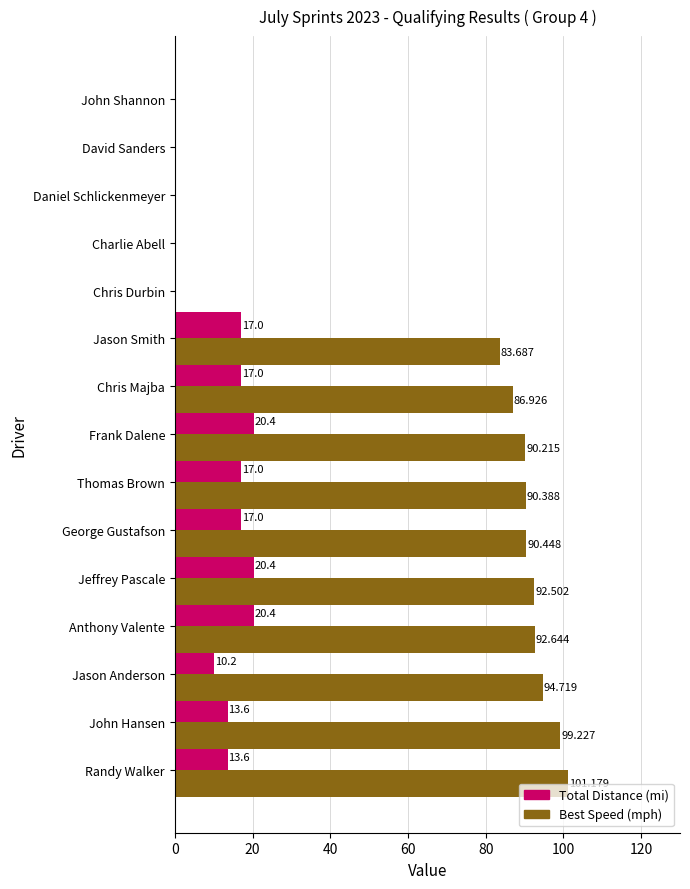

How many categories are shown in the chart?

15